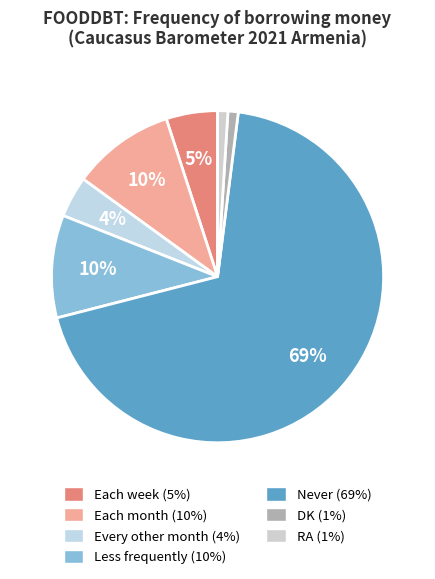

How many segments does this pie chart have?

7